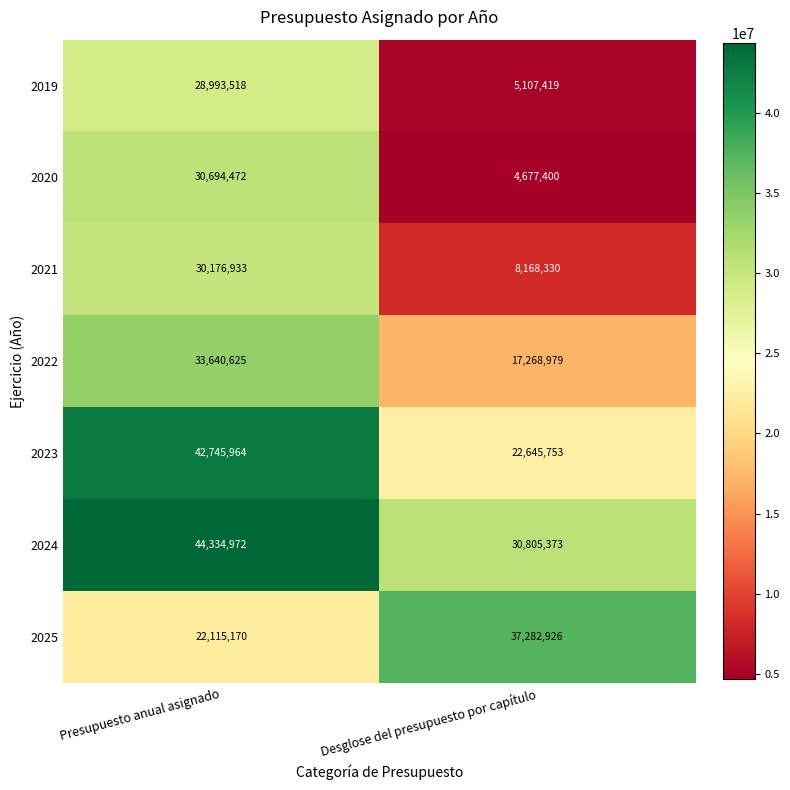

Reading right to left, what are all the values shown in this chart?

2019: Desglose del presupuesto por capítulo=5107419	Presupuesto anual asignado=28993518
2020: Desglose del presupuesto por capítulo=4677400	Presupuesto anual asignado=30694472
2021: Desglose del presupuesto por capítulo=8168330	Presupuesto anual asignado=30176933
2022: Desglose del presupuesto por capítulo=17268979	Presupuesto anual asignado=33640625
2023: Desglose del presupuesto por capítulo=22645753	Presupuesto anual asignado=42745964
2024: Desglose del presupuesto por capítulo=30805373	Presupuesto anual asignado=44334972
2025: Desglose del presupuesto por capítulo=37282926	Presupuesto anual asignado=22115170